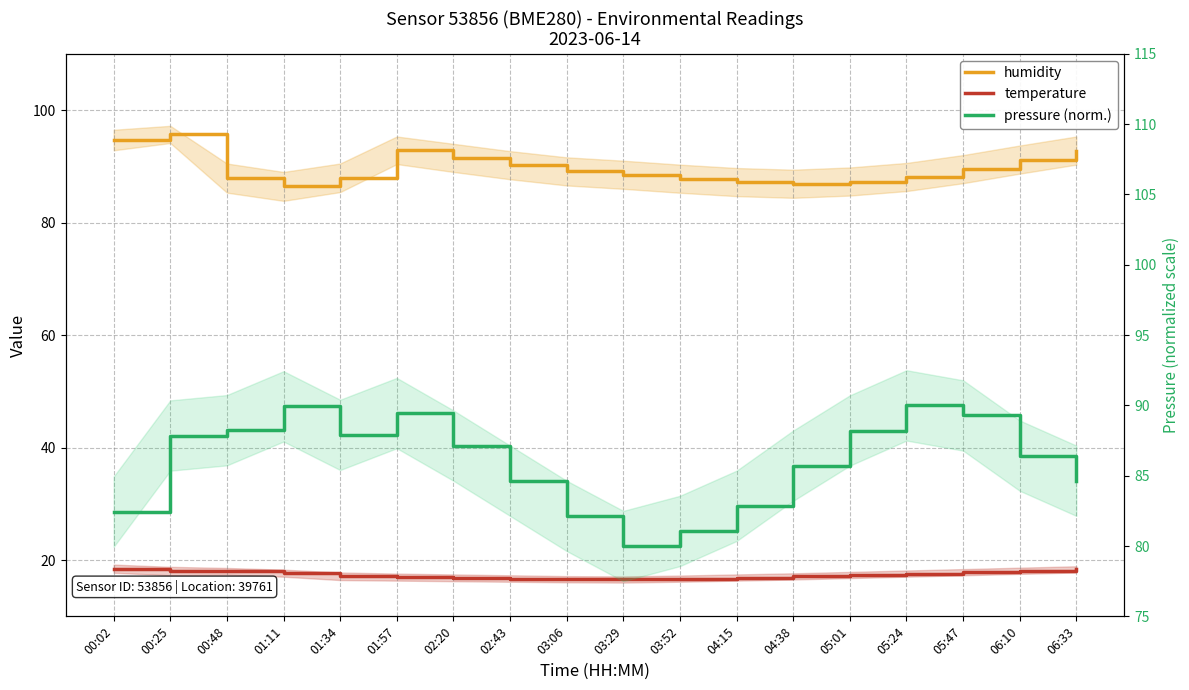

At which category does temperature reach its first local valley?

03:29